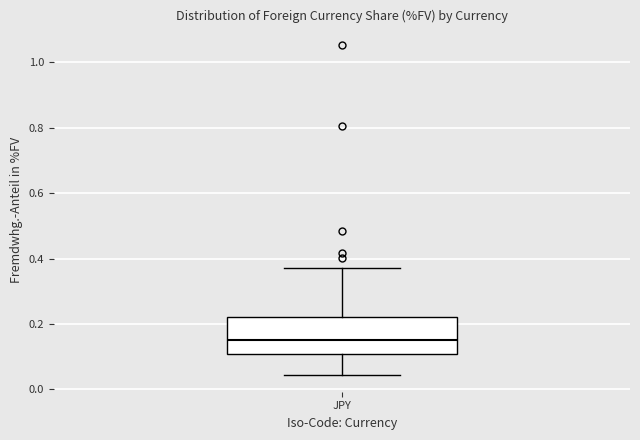

Where does the lower whisker of the box for JPY end on the y-axis? The values are not printed on the chart, so give them approximately, as read against the axis.

0.04